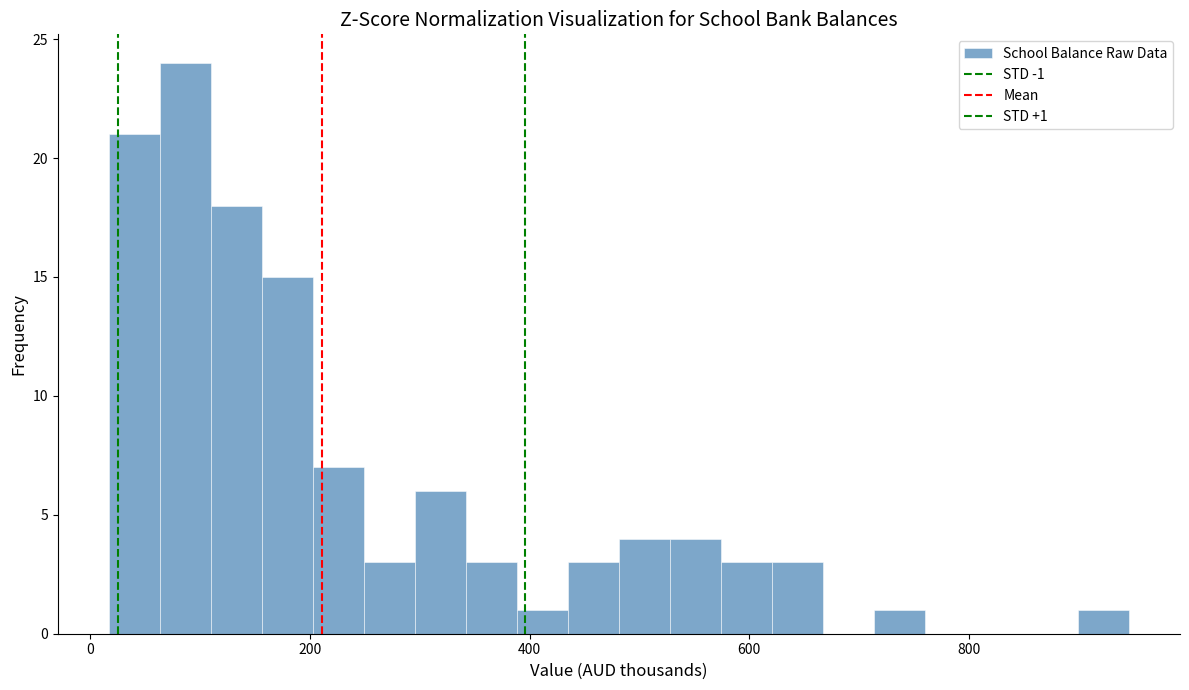

Read against the x-axis, roughly where is the centre of the tallest bar?

80